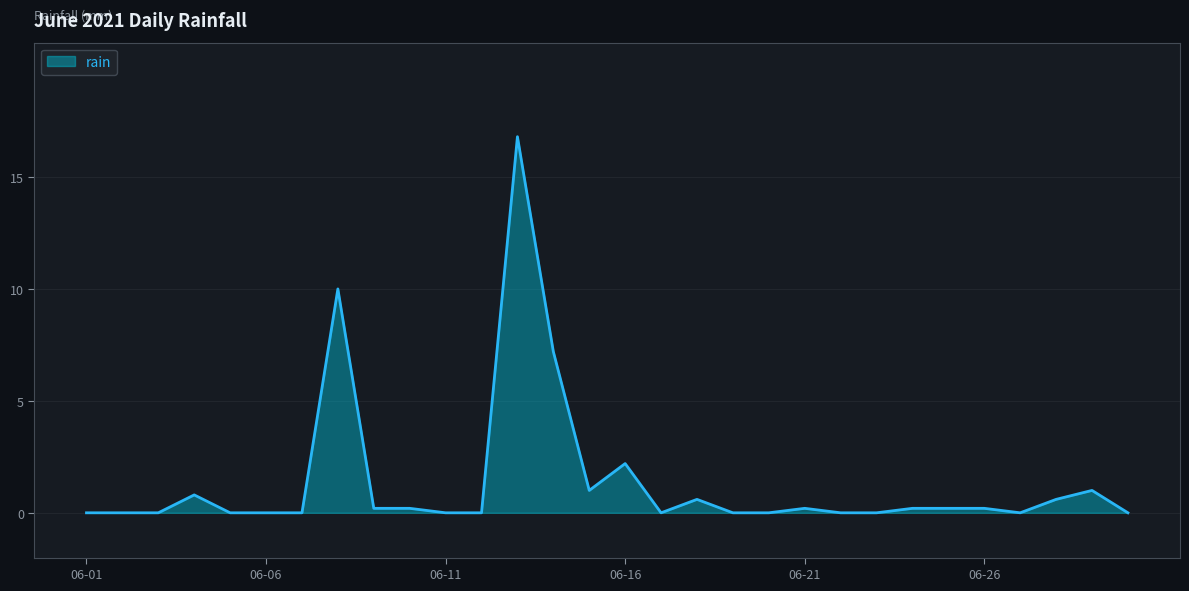

What is the maximum value shown in the chart?

16.8